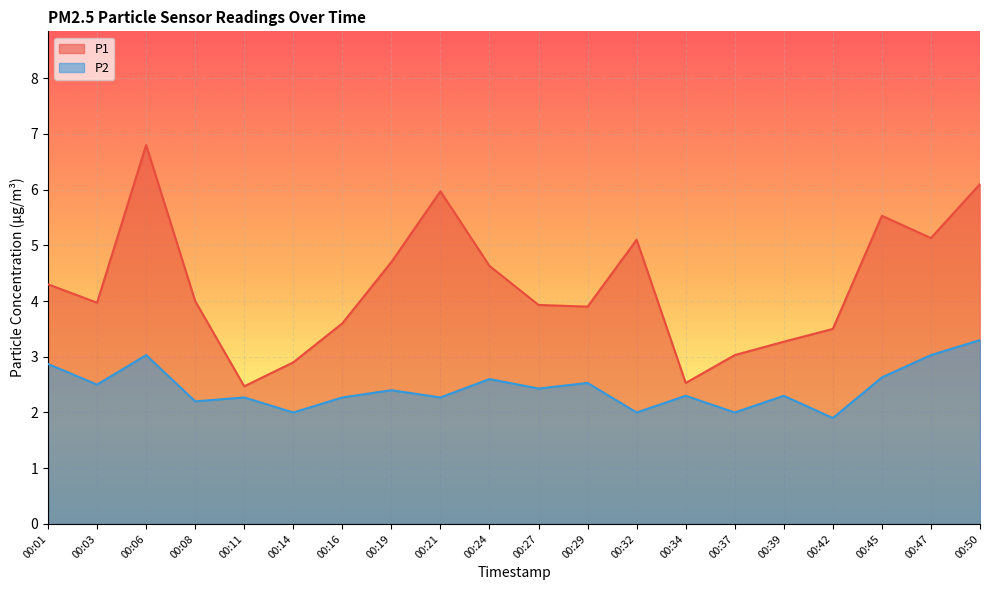

List the labels in order of P2 value, largest first.

00:50, 00:06, 00:47, 00:01, 00:45, 00:24, 00:29, 00:03, 00:27, 00:19, 00:34, 00:39, 00:11, 00:16, 00:21, 00:08, 00:14, 00:32, 00:37, 00:42